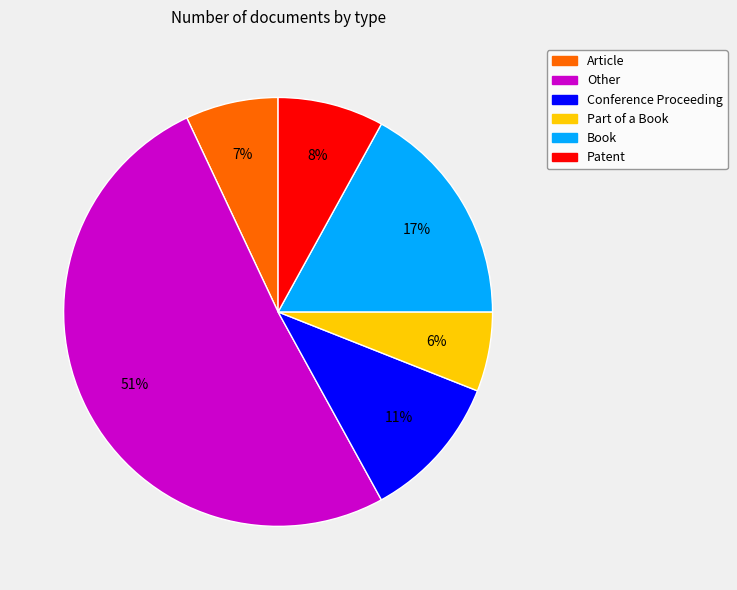

True or false: Book accounts for 12% of the total.

False